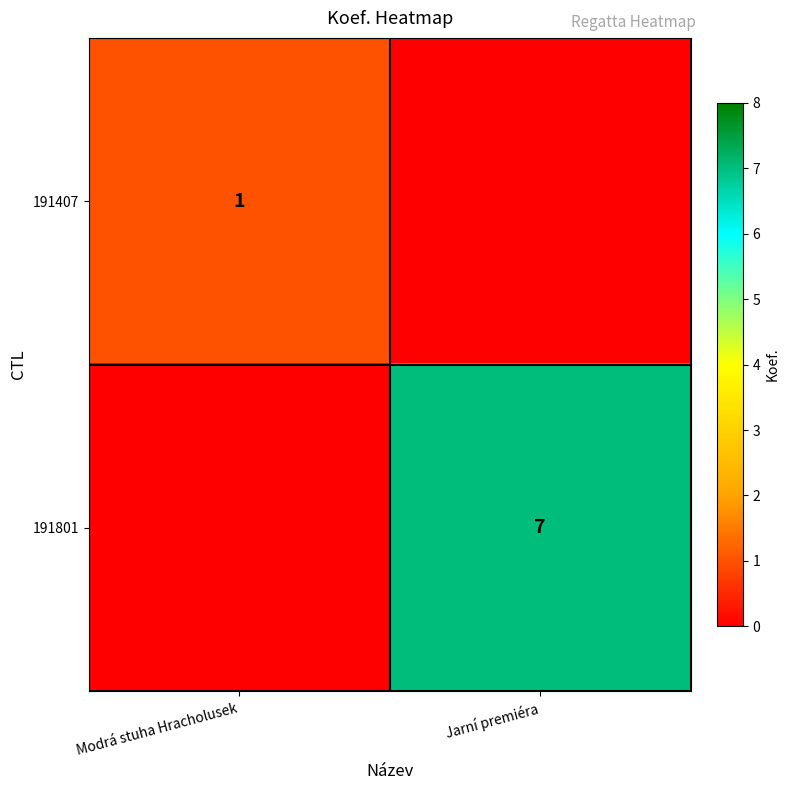

The 191801 series shows 7 at Jarní premiéra. True or false?

True